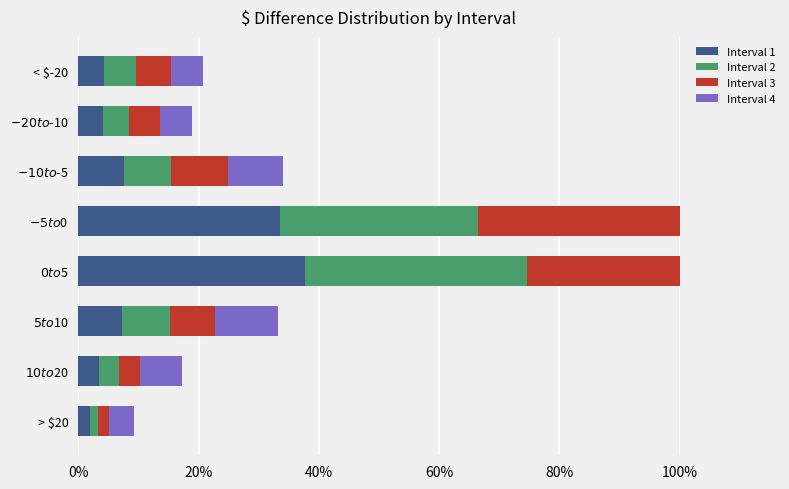

Which series has the largest range (max minus min)?

Interval 1